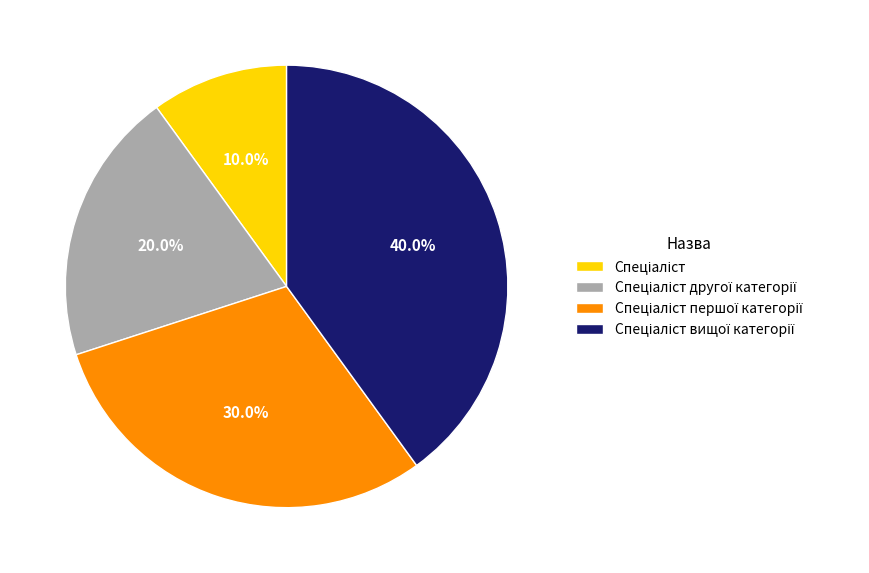

Is there any slice that represents more than half of the pie?

No